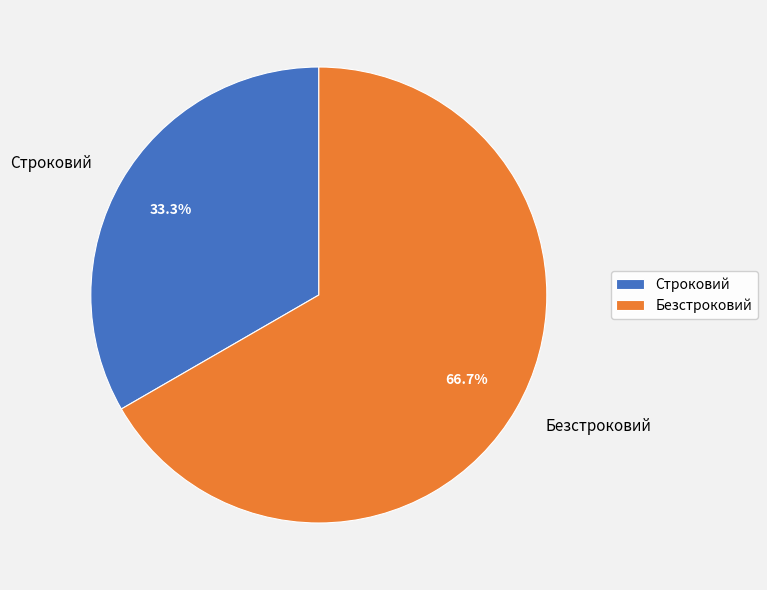

What is the largest slice in the pie chart?

Безстроковий